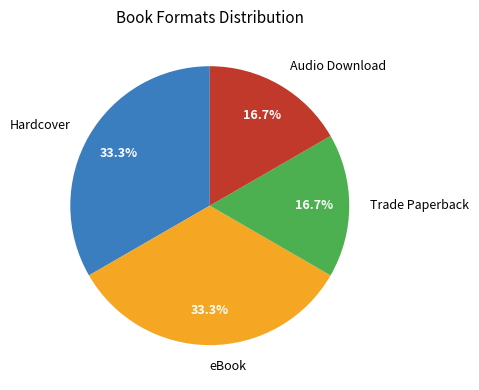

How many slices are in this pie chart?

4